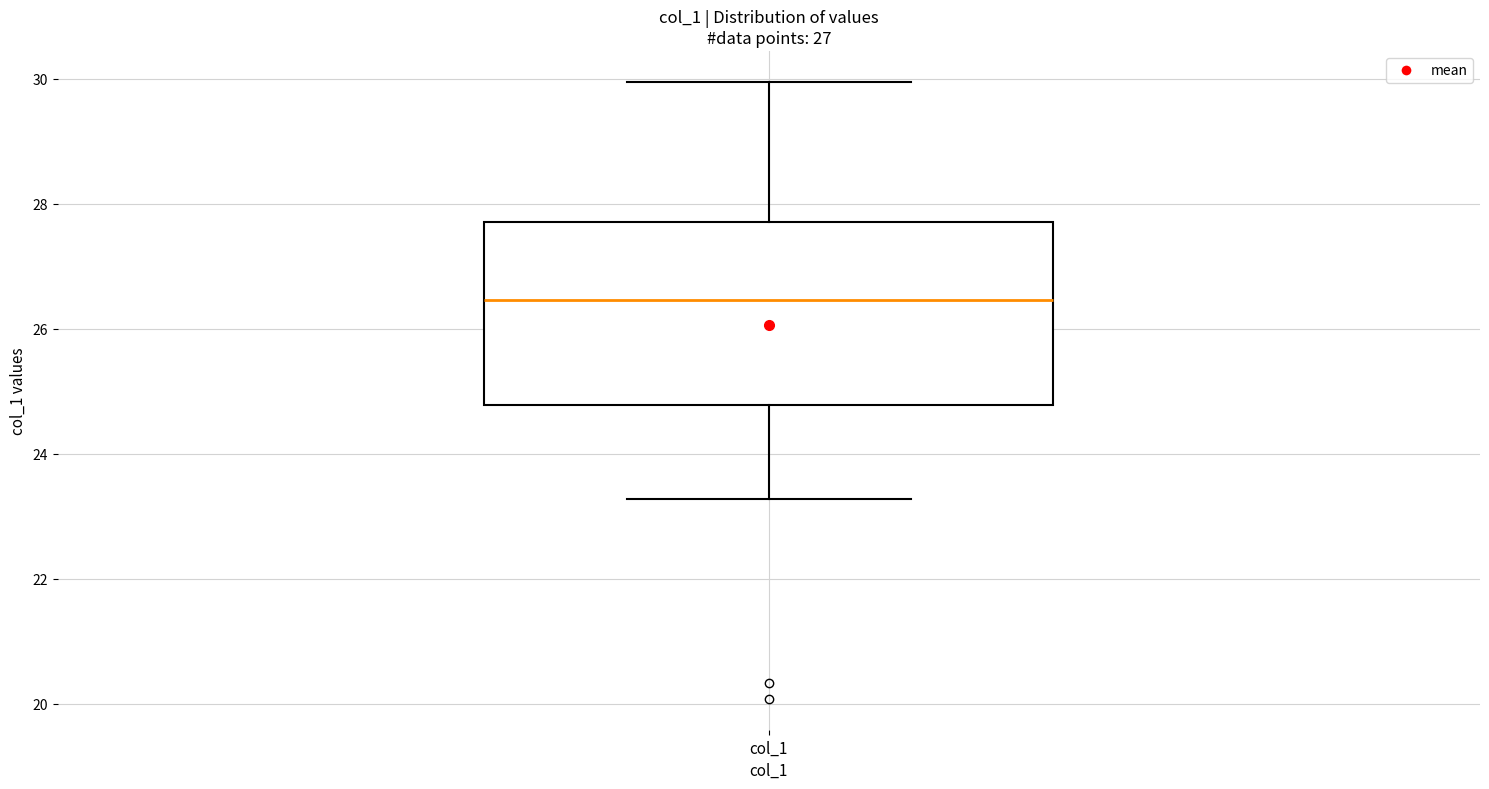

Read this box plot against the y-axis: the position of the median line, the range covered by the box, and the ends of both whiskers. The values are not printed on the chart, so give them approximately, as read against the axis.

median 26.4, box 24.8 to 27.8, whiskers 23.2 to 30.0